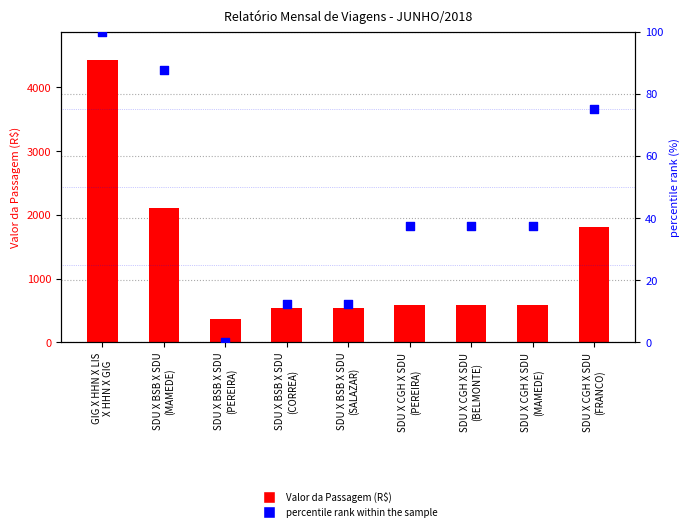

Is the value of percentile rank within the sample at GIG X HHN X LIS
X HHN X GIG greater than the value of Valor da Passagem at SDU X CGH X SDU
(BELMONTE)?

No